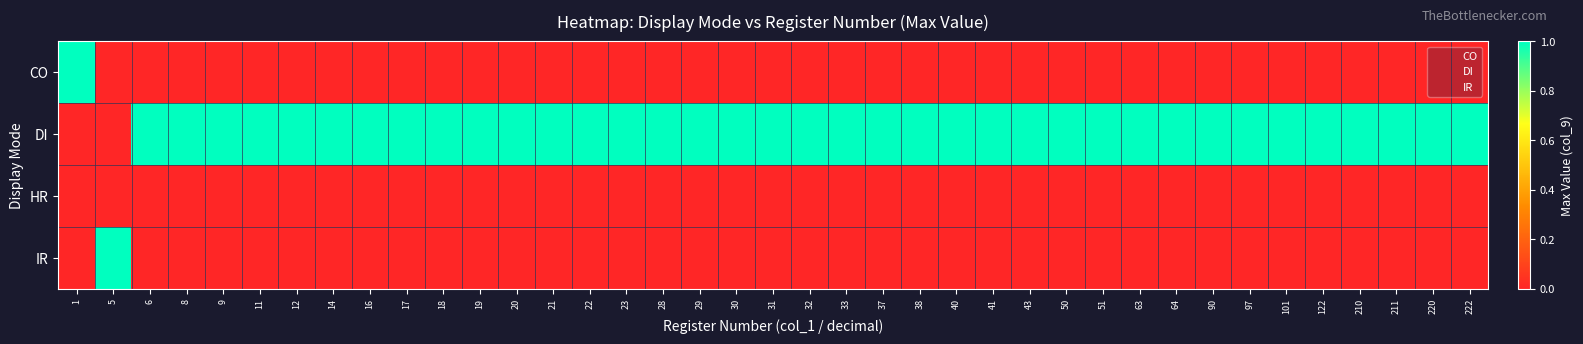

Which series has the largest range (max minus min)?

CO